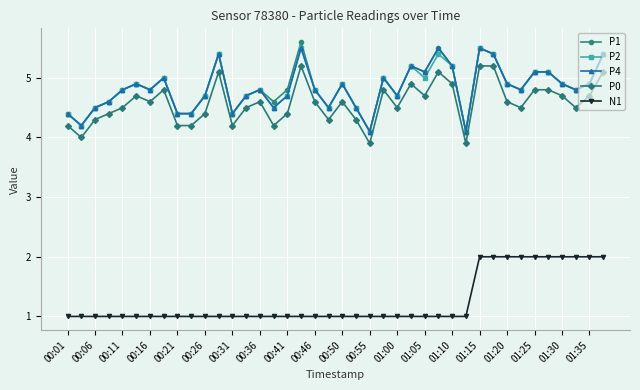

What is the minimum value for P0?

3.9